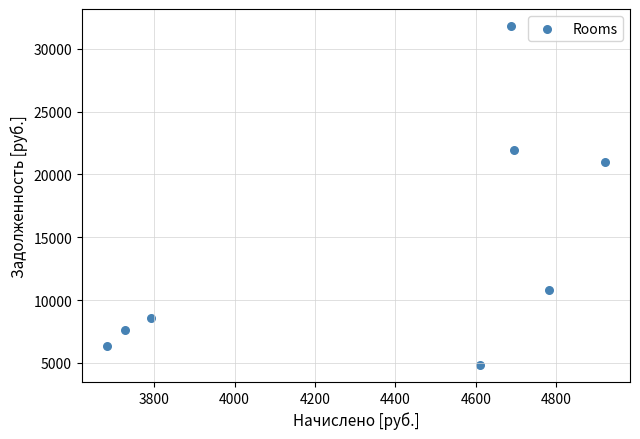

What Y value in the scatter plot is closest to 18325?

21027.5